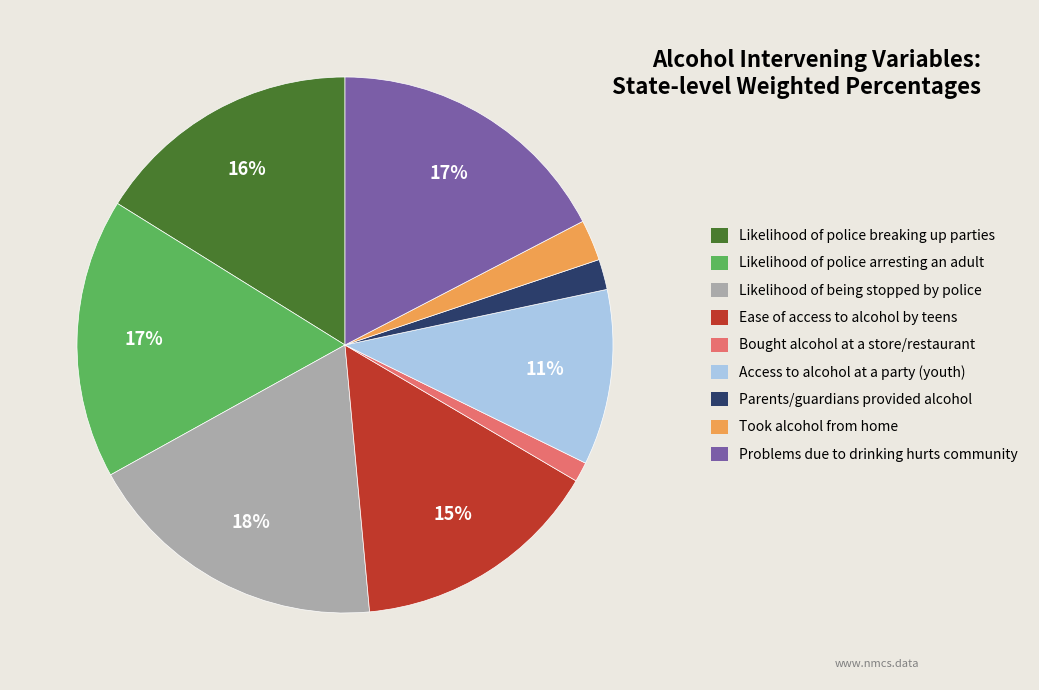

What is the largest slice in the pie chart?

Likelihood of being stopped by police